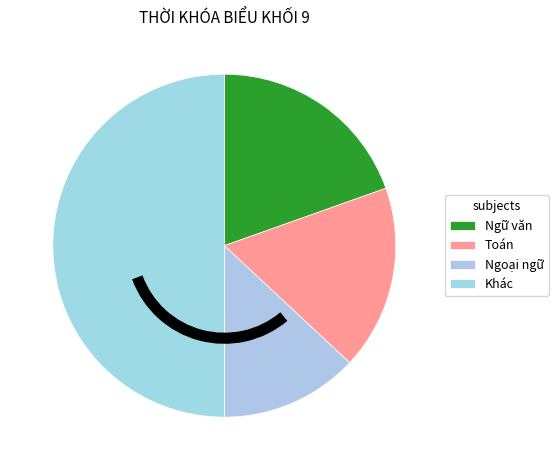

Is there any slice that represents more than half of the pie?

No